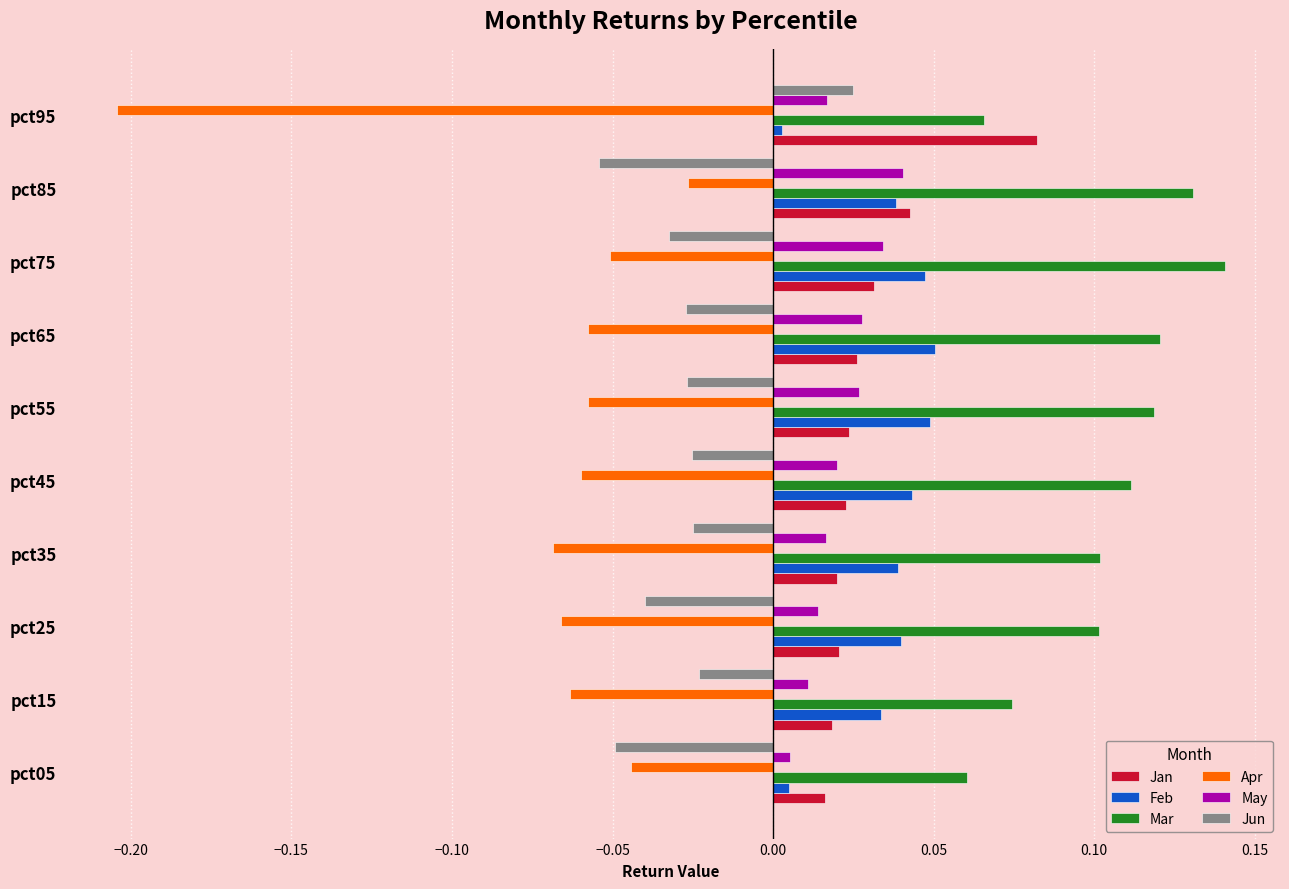

At how many categories does at least one series exceed 0?

10